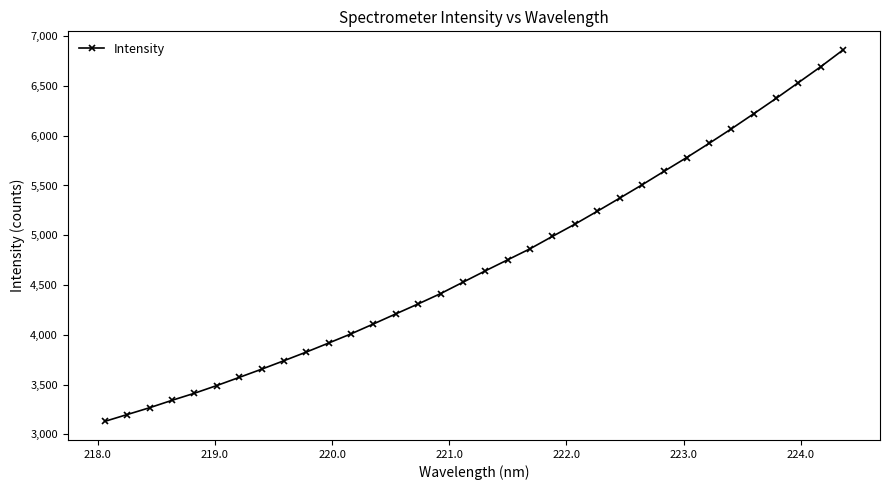

What is the sum of all values?

160705.7